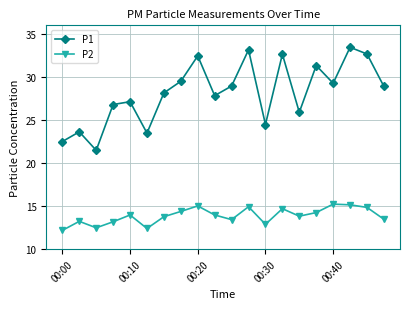

Which series has the largest range (max minus min)?

P1